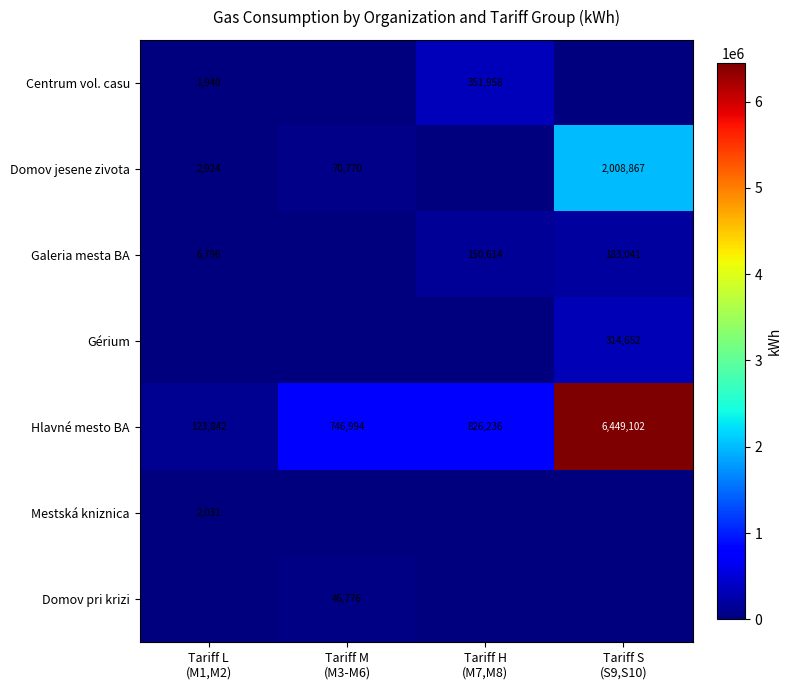

What is the maximum value for Mestská kniznica?

2031.0